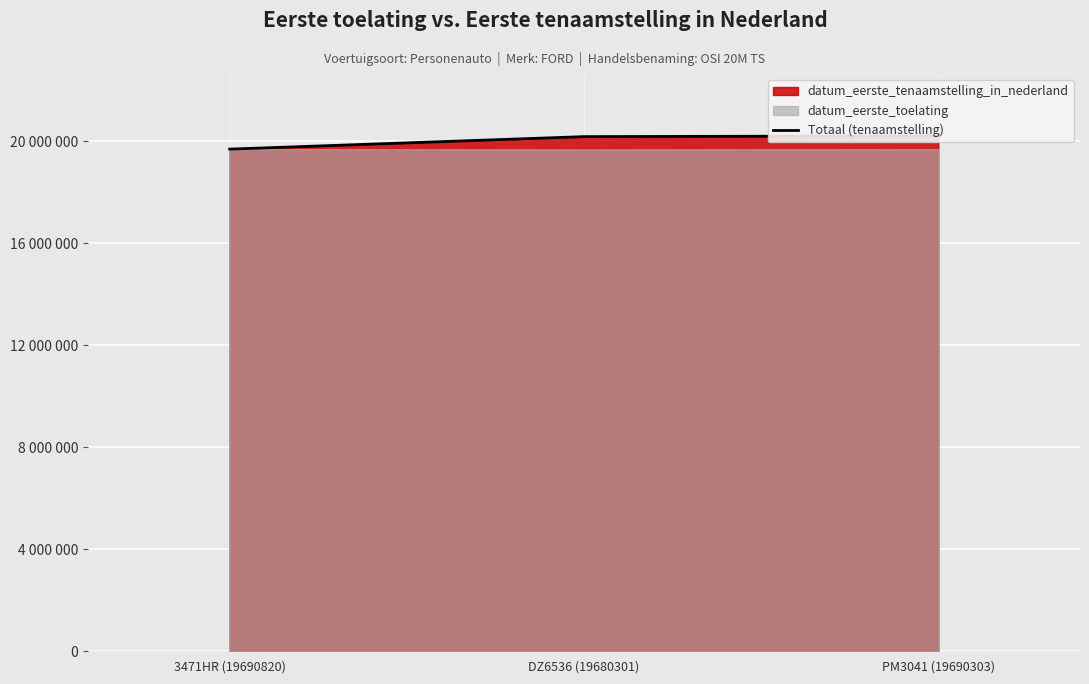

What is the change in value from DZ6536 (19680301) to PM3041 (19690303)?

+30089